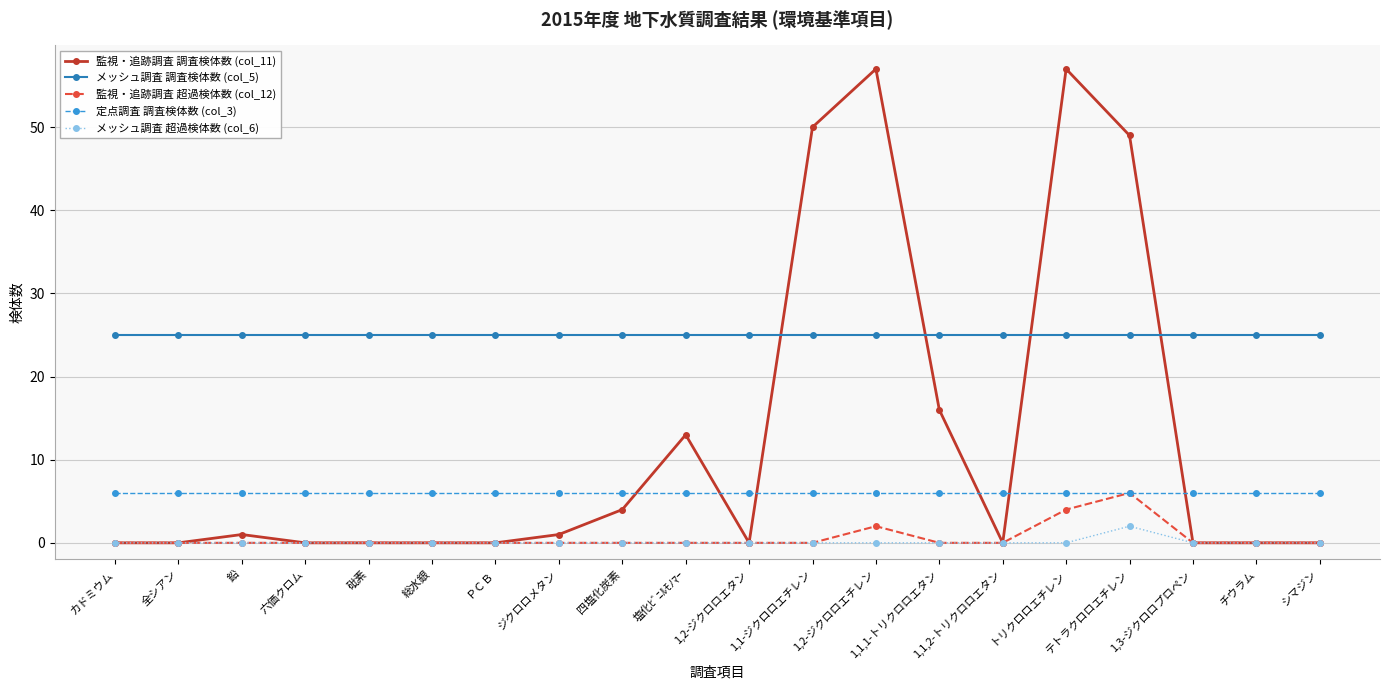

At how many categories does at least one series exceed 40?

4